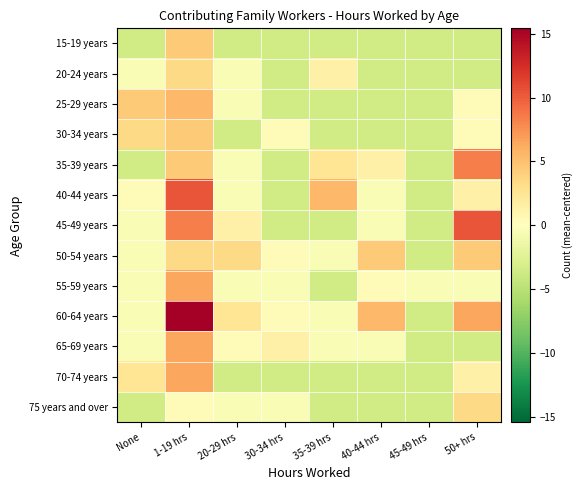

What is the minimum value shown in the chart?

-3.6